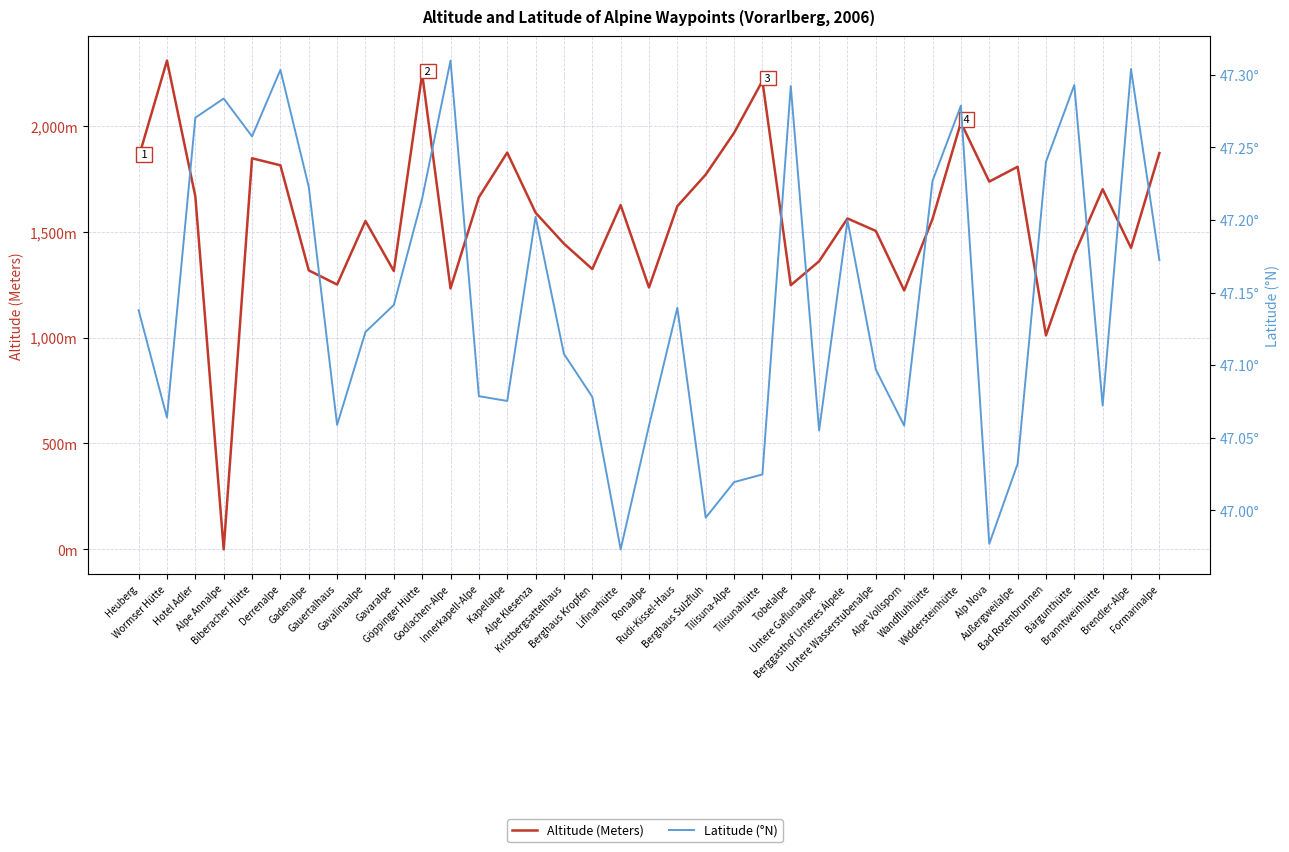

What are all the series names shown in the legend?

Altitude (Meters), Latitude (°N)